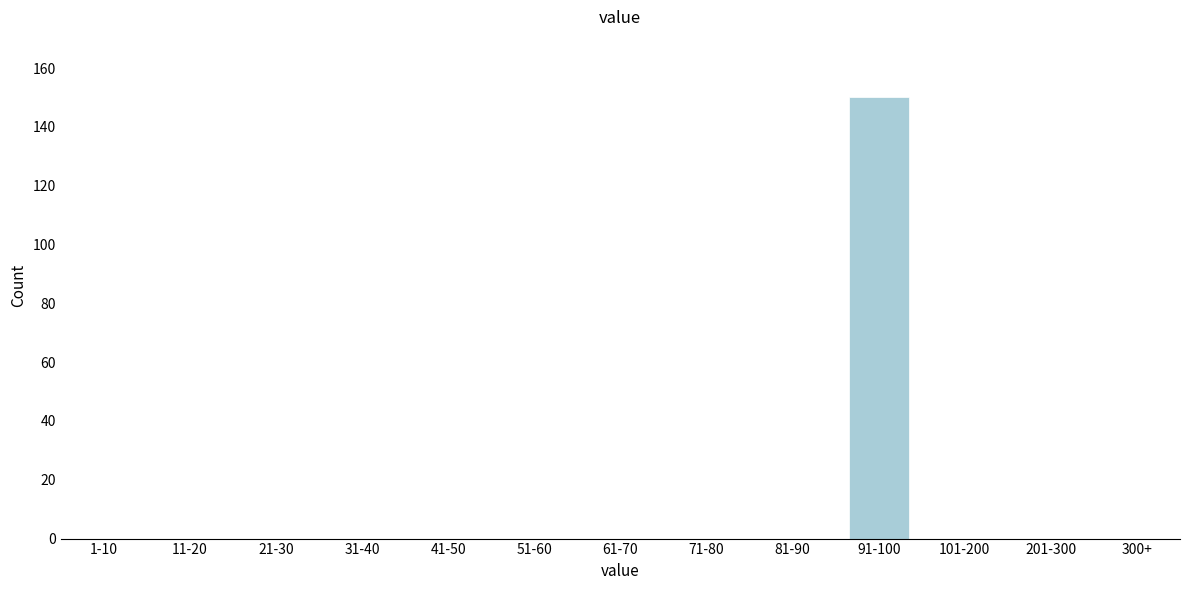

Reading left to right, transcribe all the data shown in this chart.

1-10=0	11-20=0	21-30=0	31-40=0	41-50=0	51-60=0	61-70=0	71-80=0	81-90=0	91-100=150	101-200=0	201-300=0	300+=0